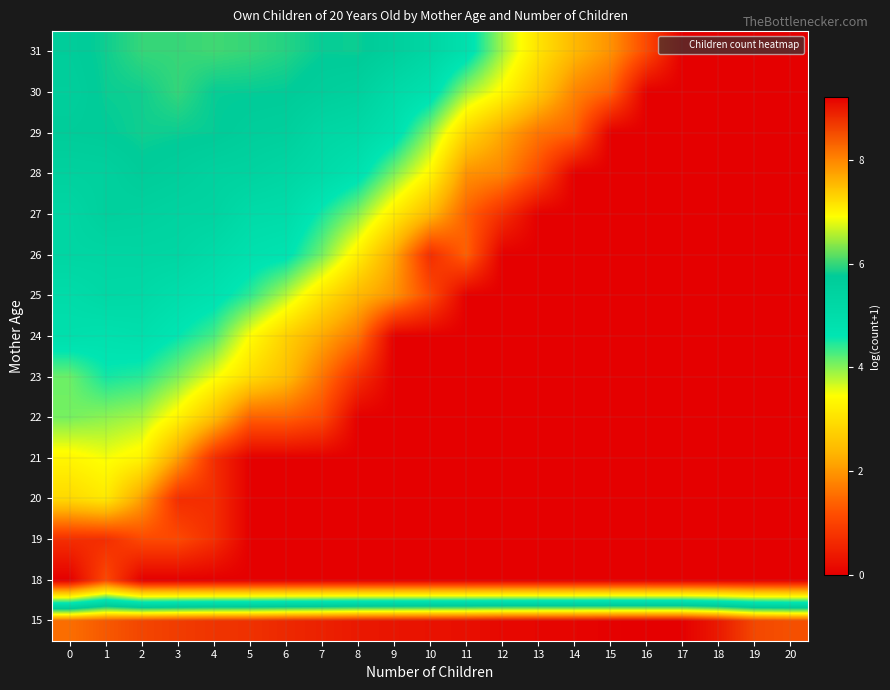

Which label corresponds to the largest value in the chart?

16